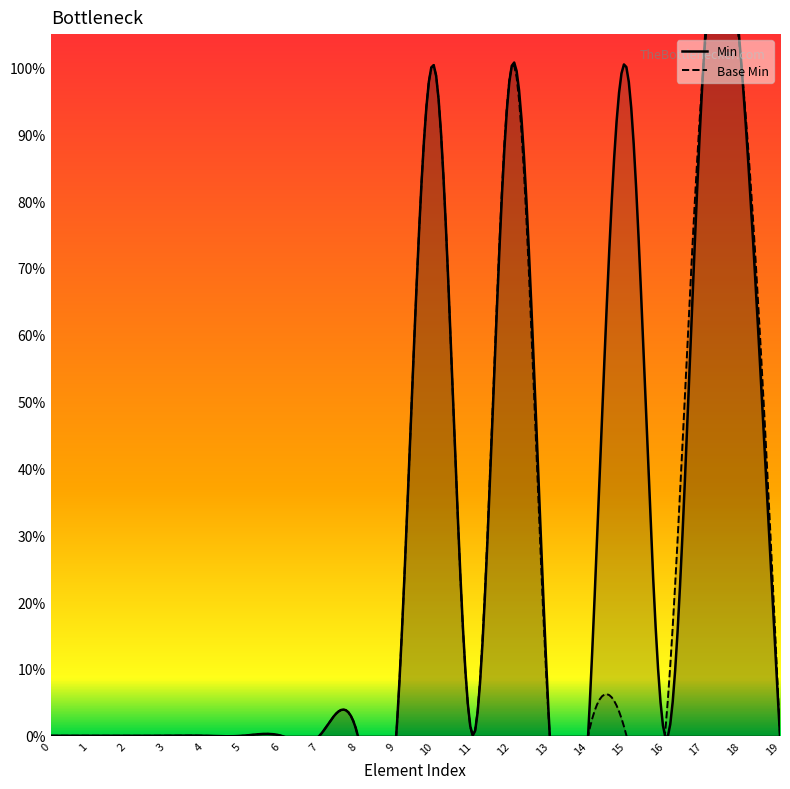

True or false: Min and Base Min cross at least once.

False